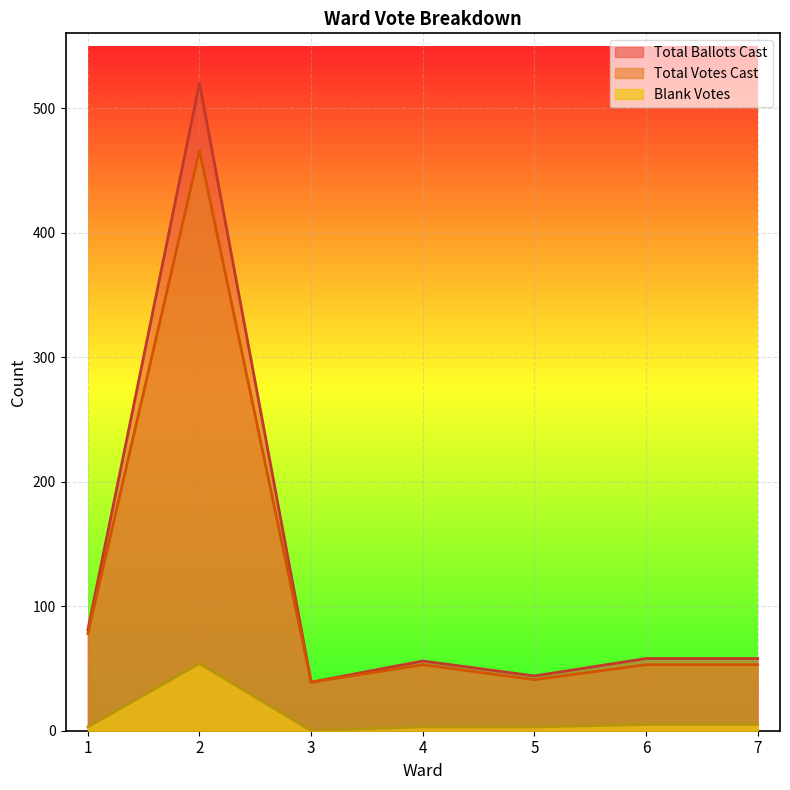

True or false: Total Votes Cast and Blank Votes intersect in this chart.

False